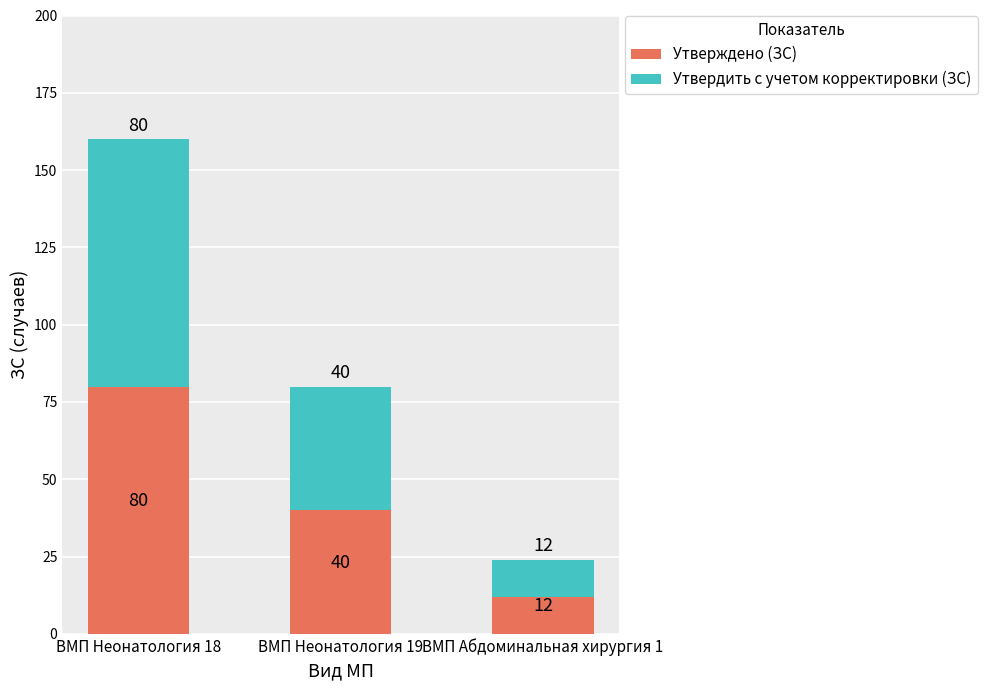

What is the value of the Утверждено (ЗС) bar at the 1st from the left?

80